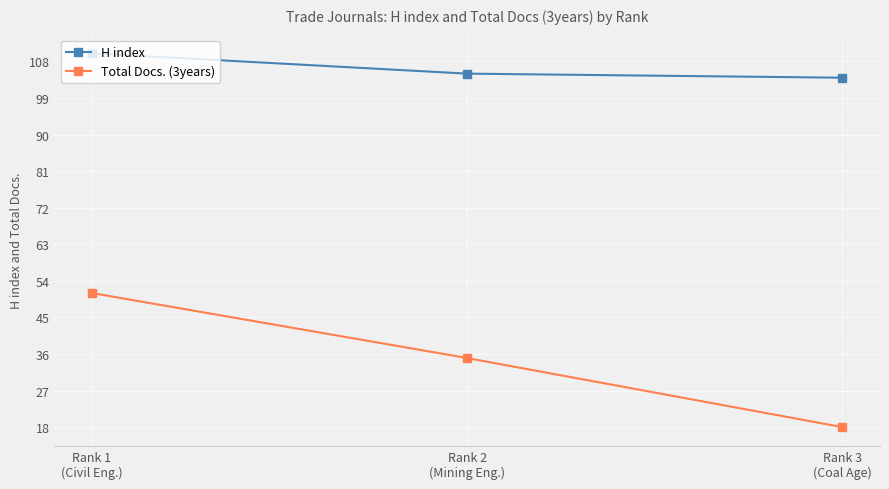

What is the difference between the highest and lowest values at Rank 3
(Coal Age)?

86